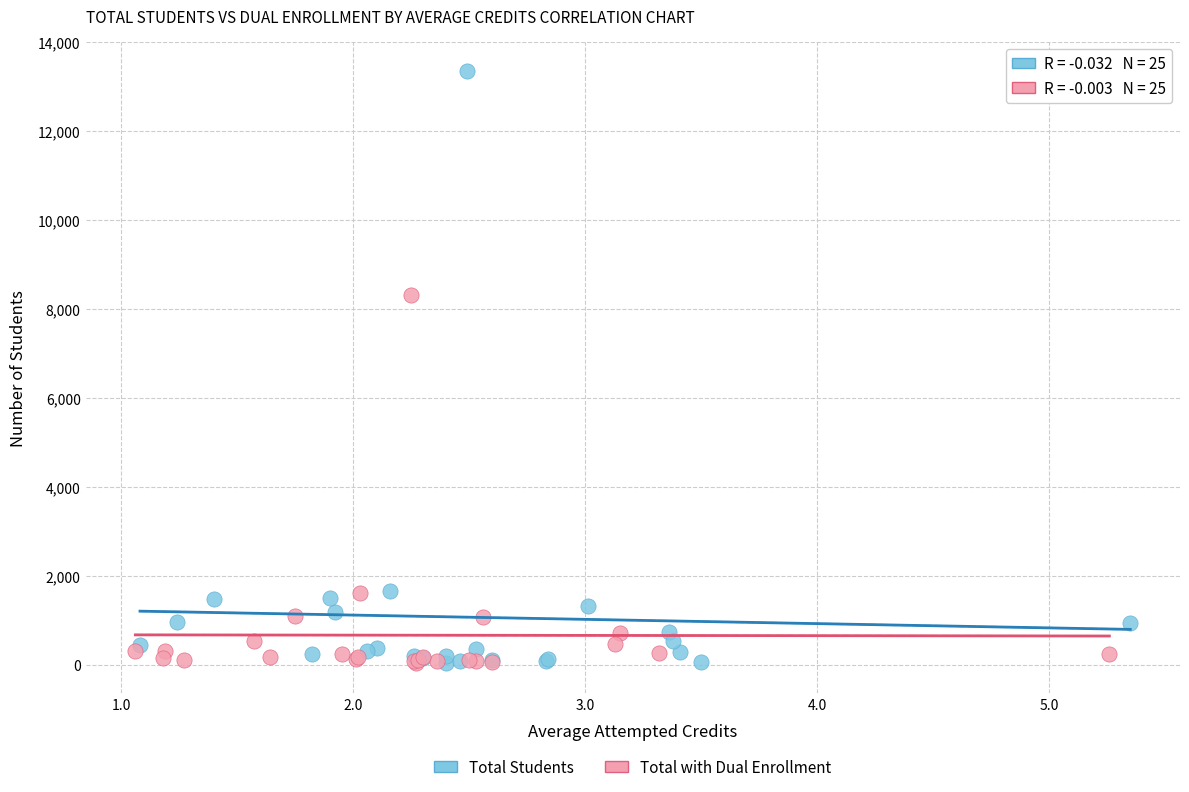

Which series has the widest spread of Y values?

Total Students